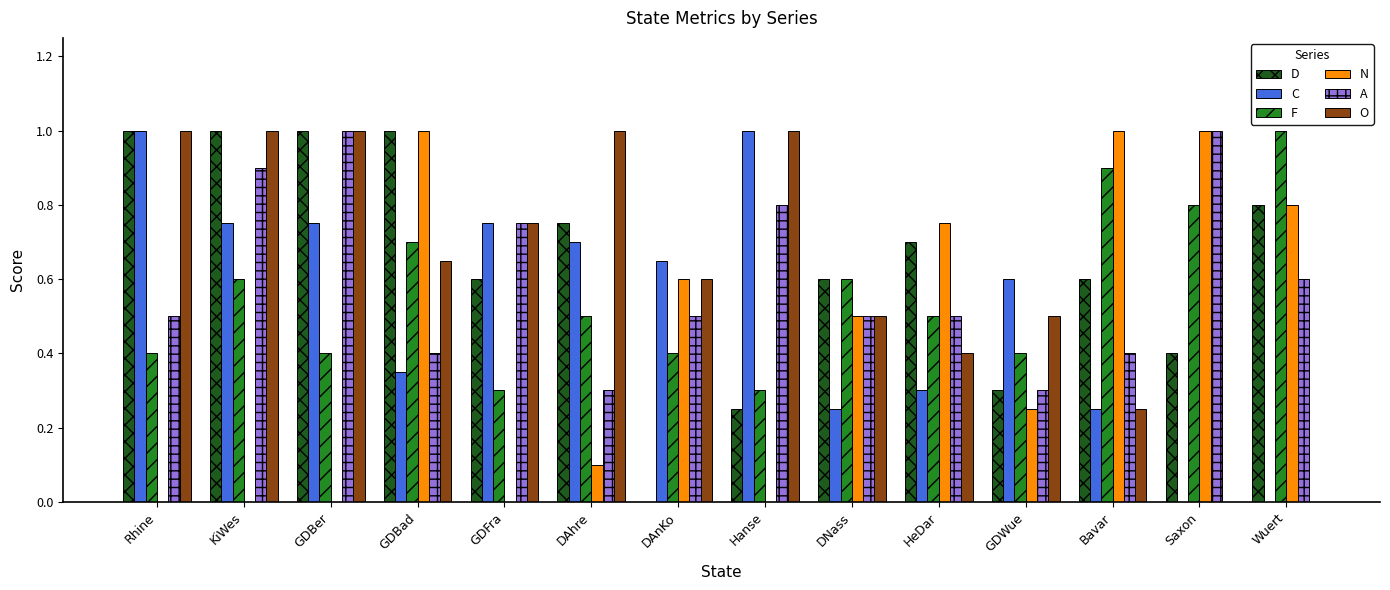

What is the maximum value for D?

1.0